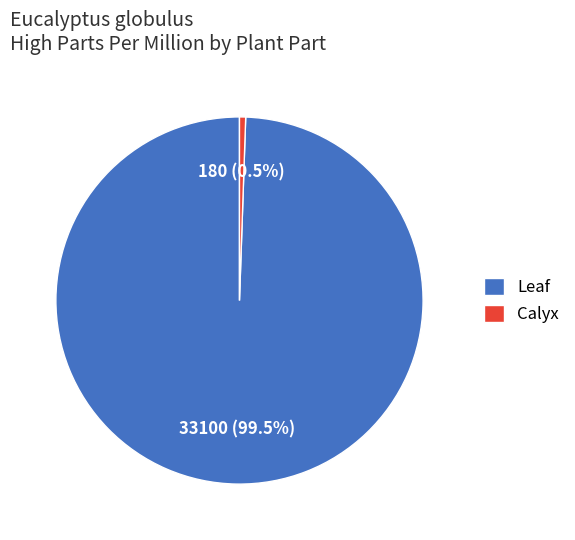

Is it true that Calyx is 11% of the pie?

False